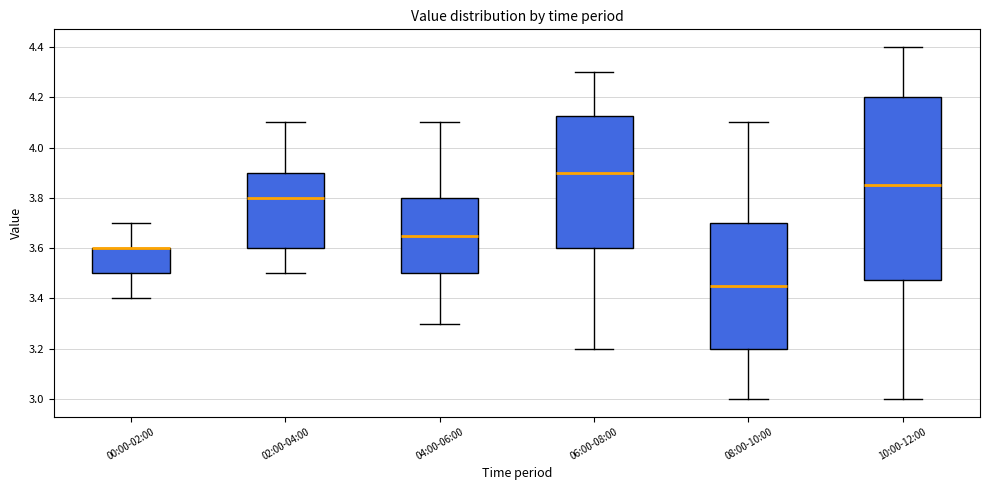

Reading left to right, read every box against the y-axis: the position of its median line, the range the box covers, and the ends of its whiskers. The values are not printed on the chart, so give them approximately, as read against the axis.

00:00-02:00: median 3.60 (drawn on the box's upper edge), box 3.50 to 3.60, whiskers 3.40 to 3.70
02:00-04:00: median 3.80, box 3.60 to 3.90, whiskers 3.50 to 4.10
04:00-06:00: median 3.66, box 3.50 to 3.80, whiskers 3.30 to 4.10
06:00-08:00: median 3.90, box 3.60 to 4.12, whiskers 3.20 to 4.30
08:00-10:00: median 3.46, box 3.20 to 3.70, whiskers 3.00 to 4.10
10:00-12:00: median 3.86, box 3.48 to 4.20, whiskers 3.00 to 4.40